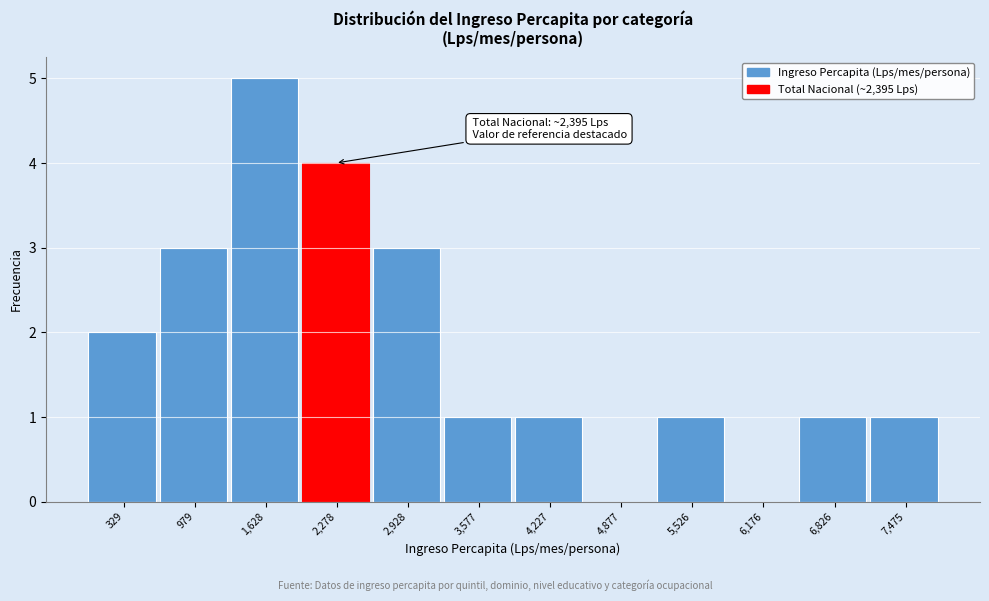

Reading left to right, extract all data points from this chart.

329=2	979=3	1,628=5	2,278=4	2,928=3	3,577=1	4,227=1	4,877=0	5,526=1	6,176=0	6,826=1	7,475=1